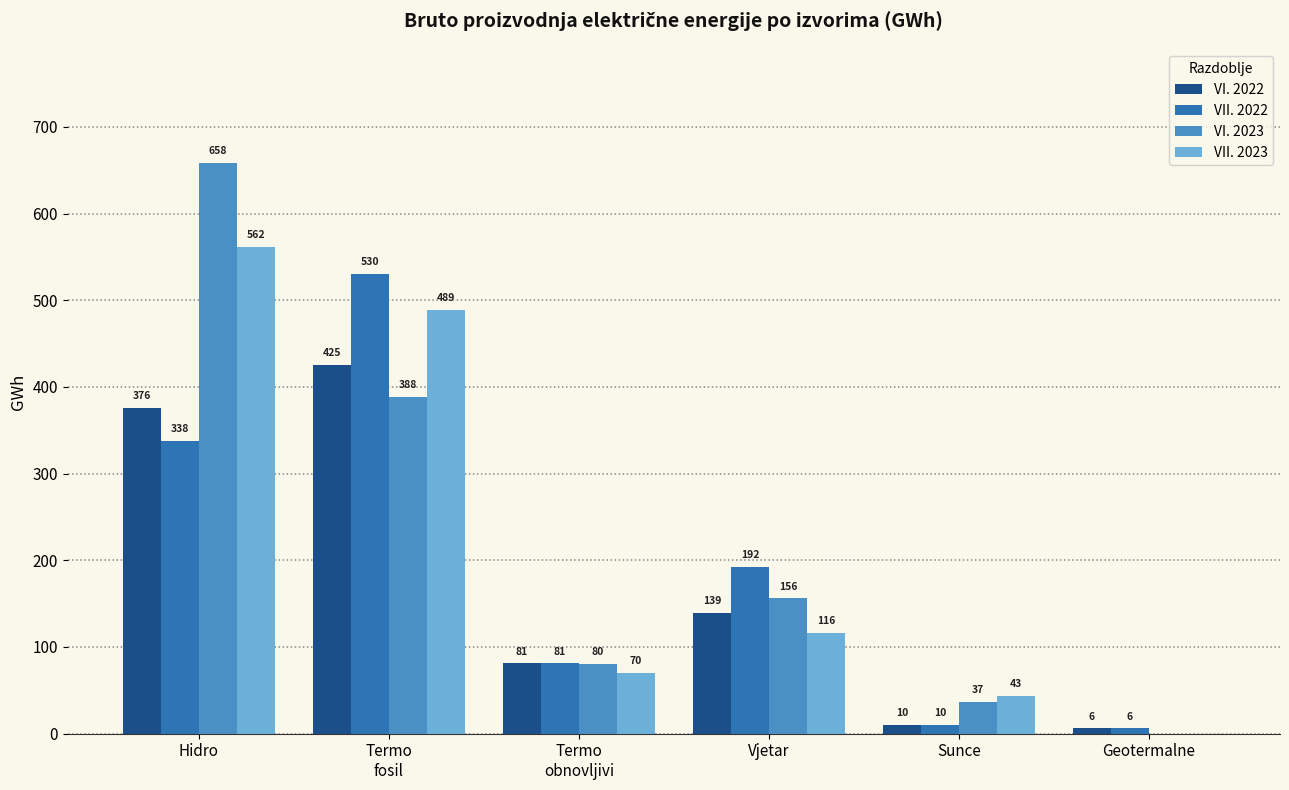

Is the value of VII. 2022 at Sunce greater than the value of VI. 2023 at Hidro?

No